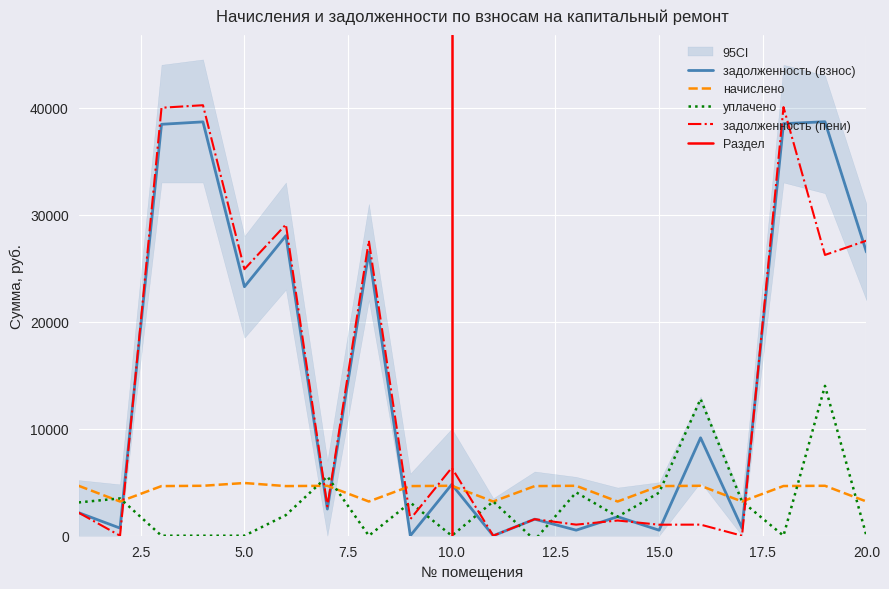

What is the sum of the уплачено values at 10 and 1?

3110.4